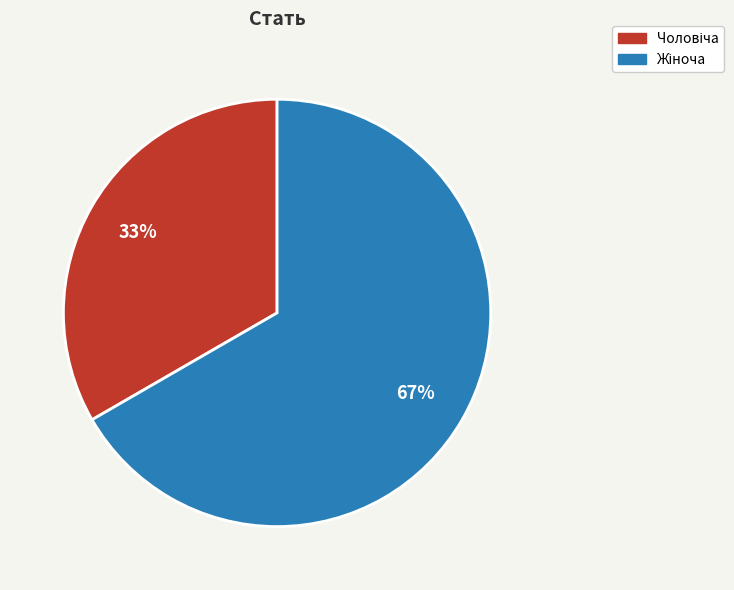

How many slices are in this pie chart?

2